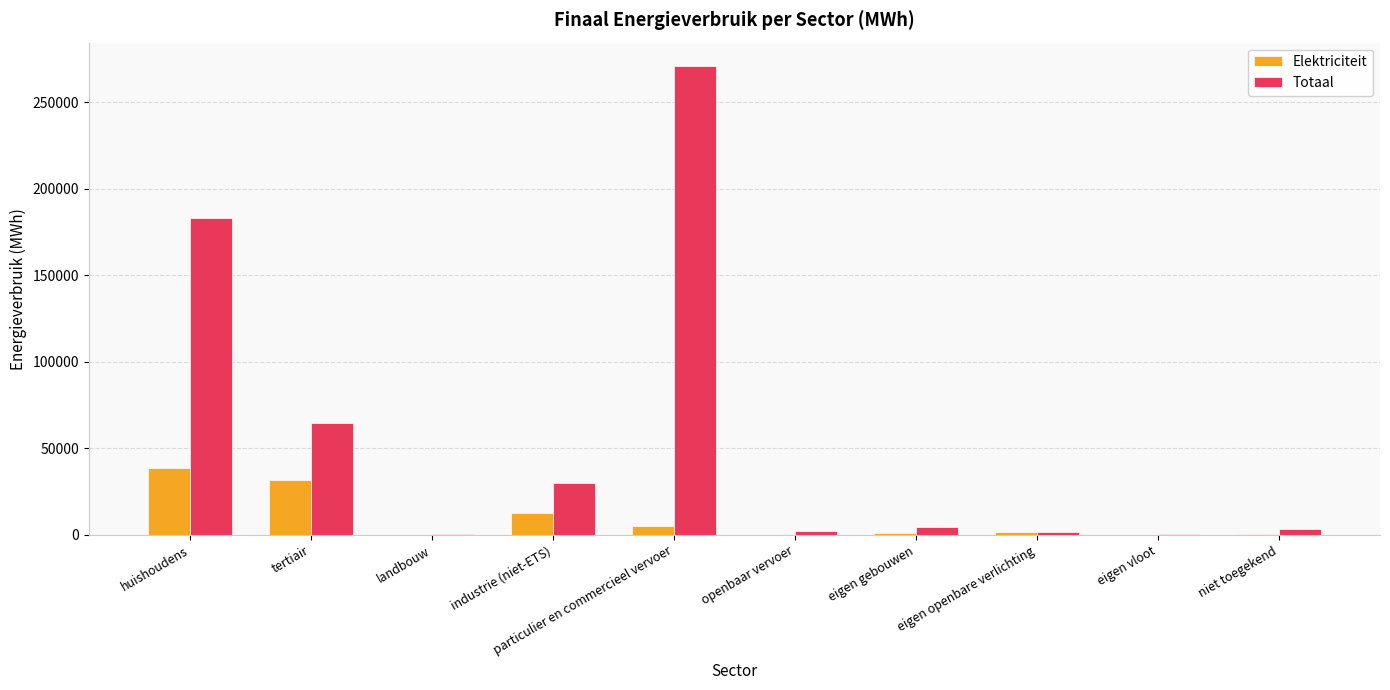

What is the maximum value shown in the chart?

270892.8